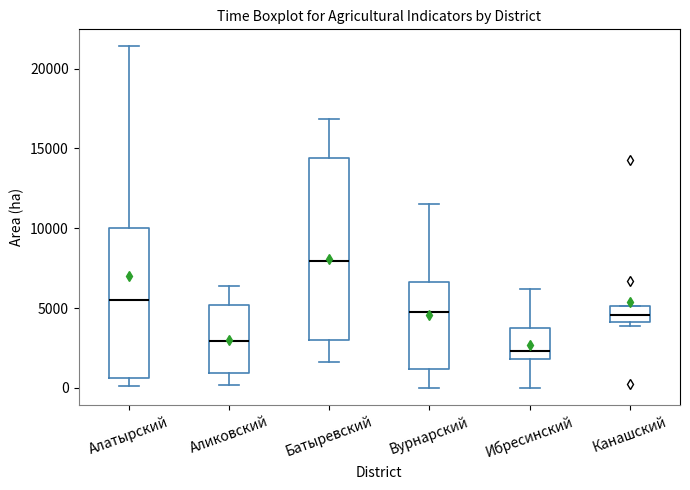

Reading left to right, transcribe this box plot: for each box, give where its median line is, the range the box spans, and where its two whiskers end, as read against the y-axis. The values are not printed on the chart, so give them approximately, as read against the axis.

Алатырский: median 5500, box 500 to 10000, whiskers 0 to 21500
Аликовский: median 3000, box 1000 to 5000, whiskers 0 to 6500
Батыревский: median 8000, box 3000 to 14500, whiskers 1500 to 17000
Вурнарский: median 4500, box 1000 to 6500, whiskers 0 to 11500
Ибресинский: median 2500, box 2000 to 4000, whiskers 0 to 6000
Канашский: median 4500, box 4000 to 5000, whiskers 4000 (just below the box's lower edge) to 5000